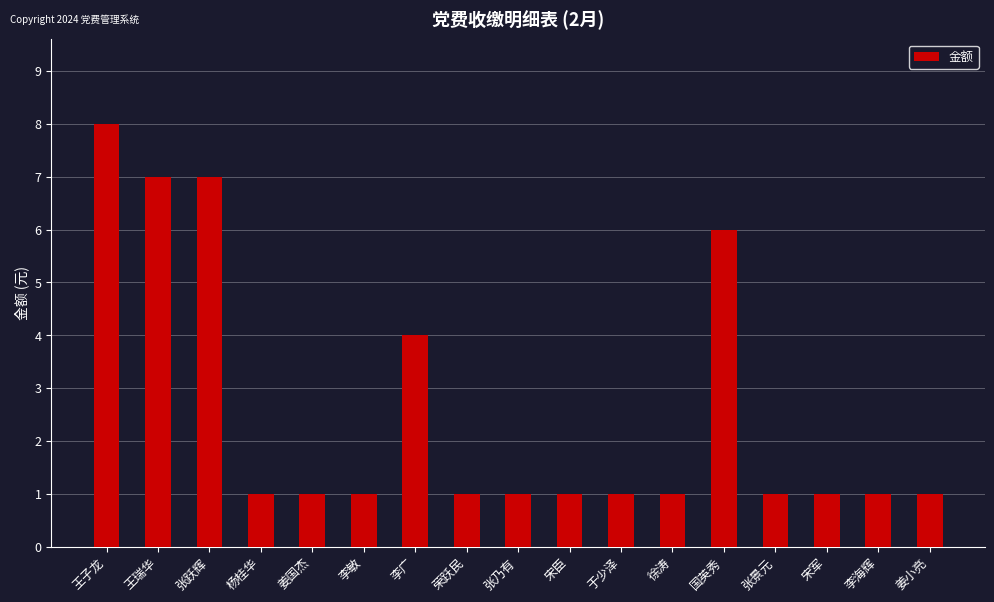

What is the sum of the values at 徐涛 and 张乃有?

2